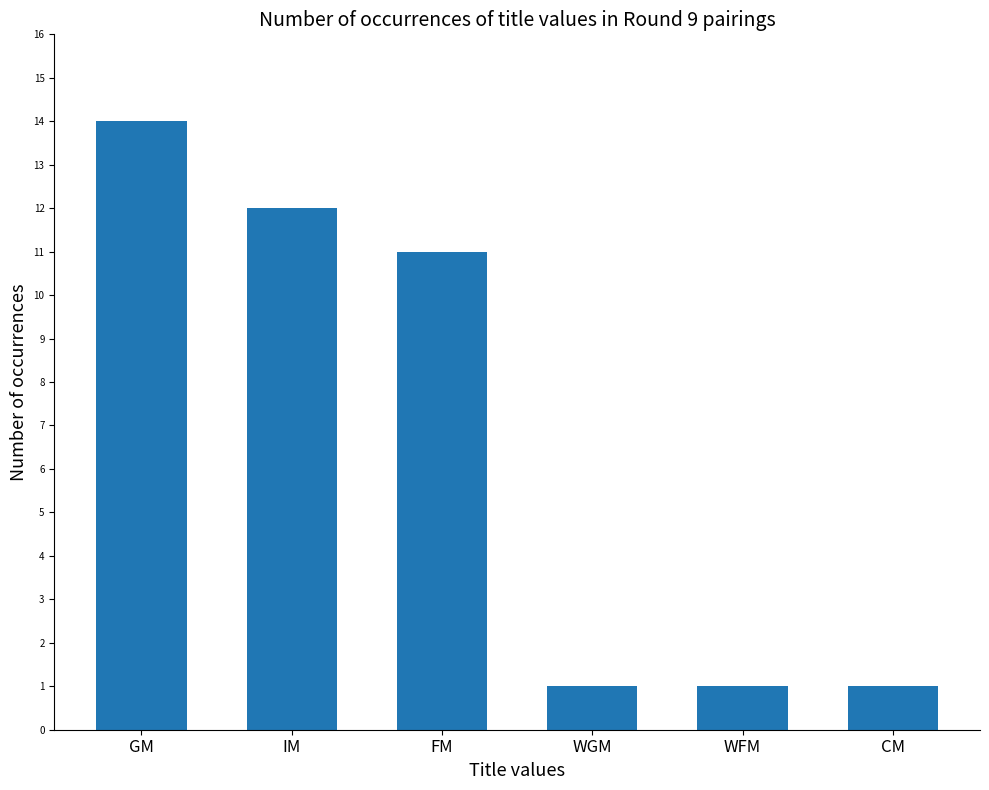

Count the number of data series in this chart.

1